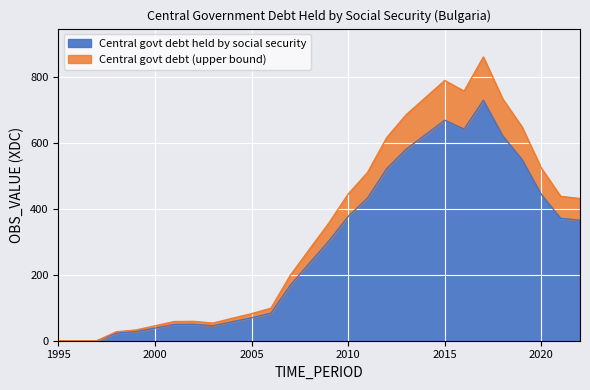

What is the average value?

288.3